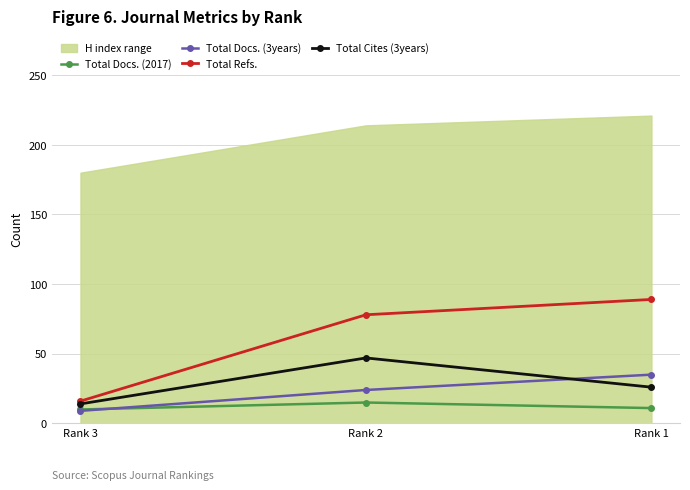

What is the maximum value for Total Docs. (2017)?

15